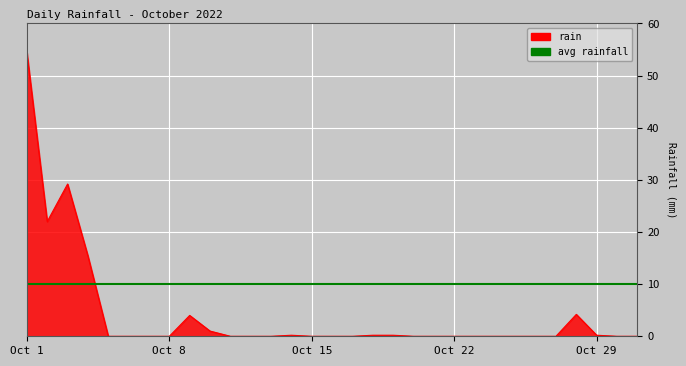

What is the value of the 4th point from the left?

15.4